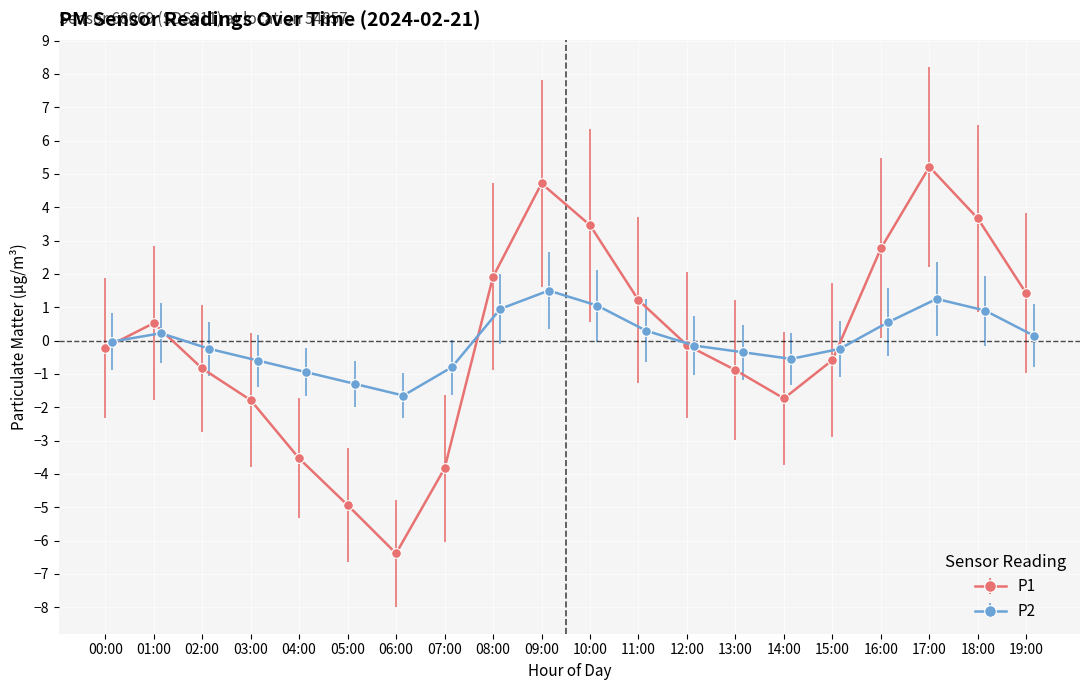

At which category does P1 reach its first local valley?

06:00